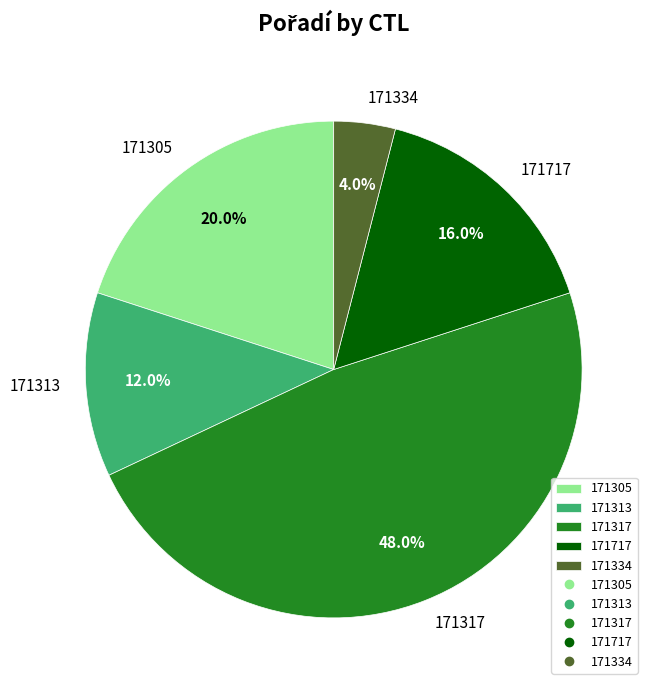

Approximately how many times larger is the value at 171717 compared to 171313?

1.3